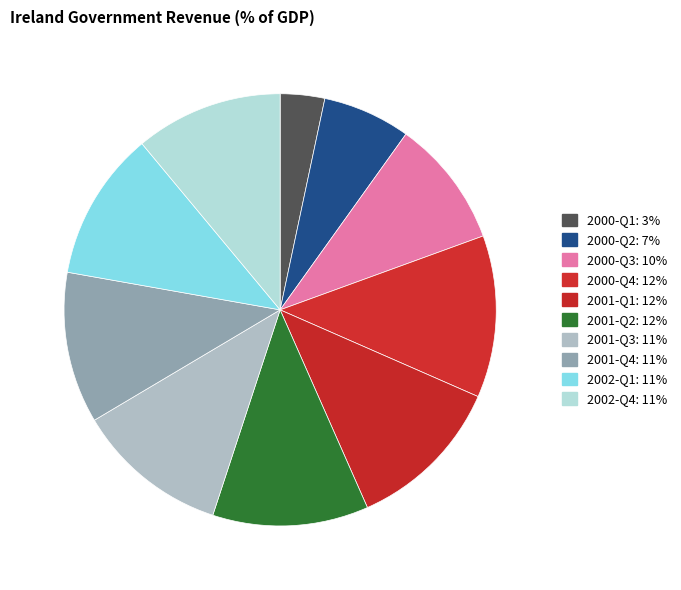

Rank the categories by value from lowest to highest.

2000-Q1, 2000-Q2, 2000-Q3, 2002-Q4, 2002-Q1, 2001-Q4, 2001-Q3, 2001-Q2, 2001-Q1, 2000-Q4